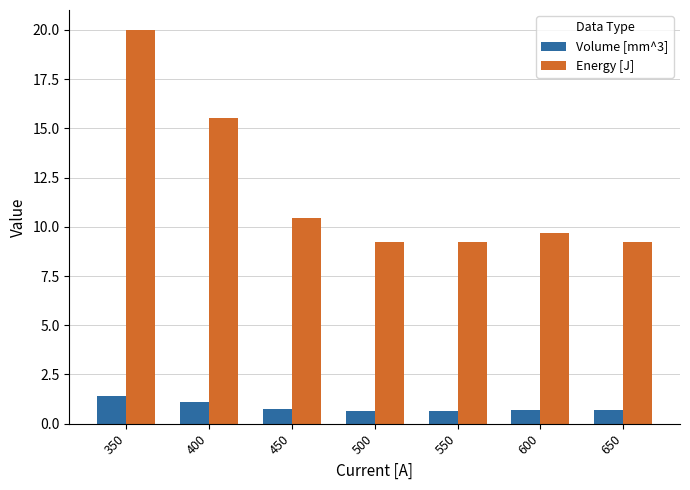

Rank the series by their average value, from highest to lowest.

Energy [J], Volume [mm^3]